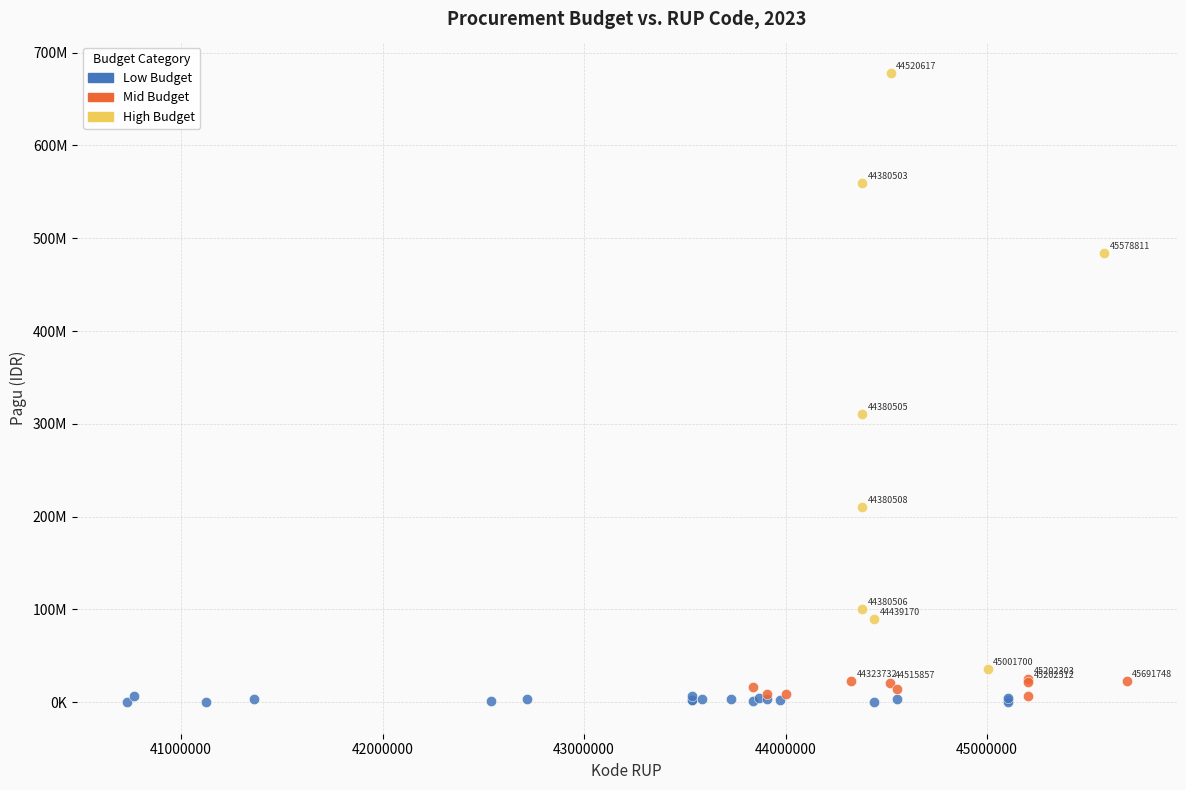

Which series reaches the minimum Y coordinate?

Low Budget